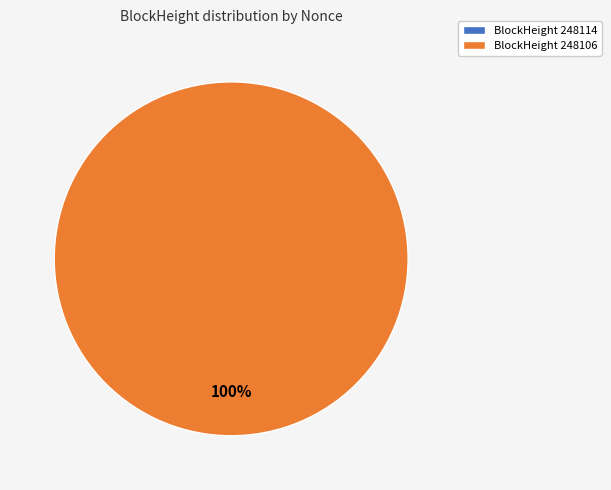

How much of the chart is everything except 248114?

100.0%